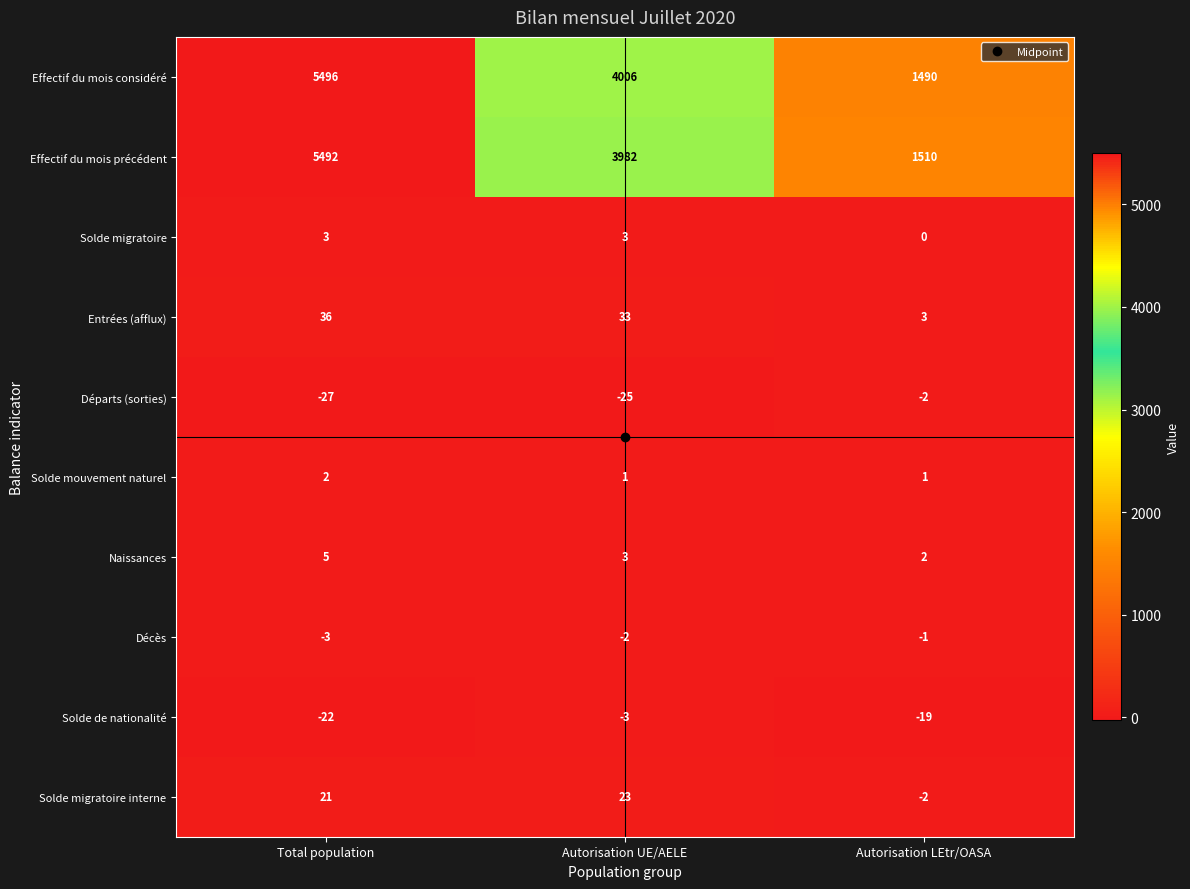

What is the total value across all series at Total population?

11003